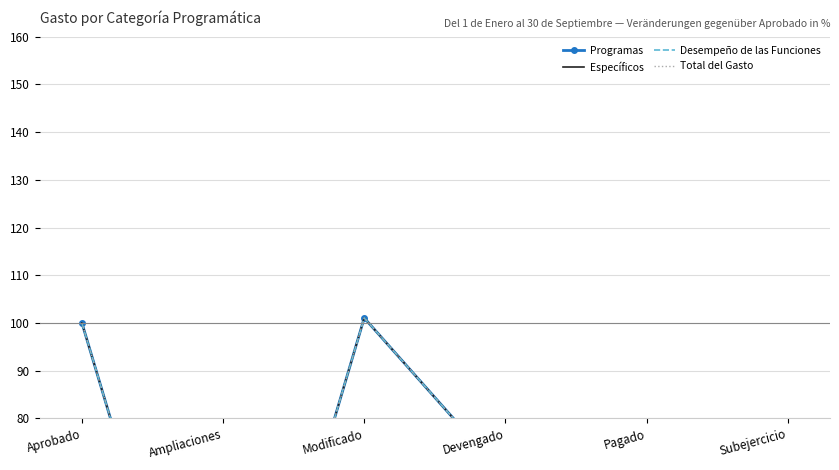

What is the difference between the Desempeño de las Funciones values at Devengado and Aprobado?

32.3